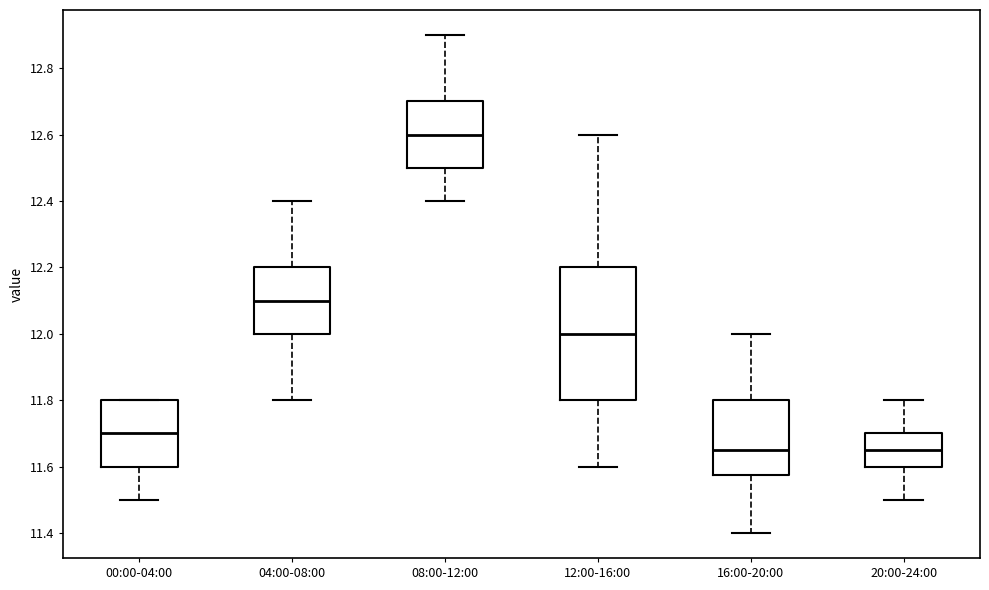

Reading left to right, transcribe this box plot: for each box, give where its median line is, the range the box spans, and where its two whiskers end, as read against the y-axis. The values are not printed on the chart, so give them approximately, as read against the axis.

00:00-04:00: median 11.70, box 11.60 to 11.80, whiskers 11.50 to 11.80
04:00-08:00: median 12.10, box 12.00 to 12.20, whiskers 11.80 to 12.40
08:00-12:00: median 12.60, box 12.50 to 12.70, whiskers 12.40 to 12.90
12:00-16:00: median 12.00, box 11.80 to 12.20, whiskers 11.60 to 12.60
16:00-20:00: median 11.66, box 11.58 to 11.80, whiskers 11.40 to 12.00
20:00-24:00: median 11.66, box 11.60 to 11.70, whiskers 11.50 to 11.80